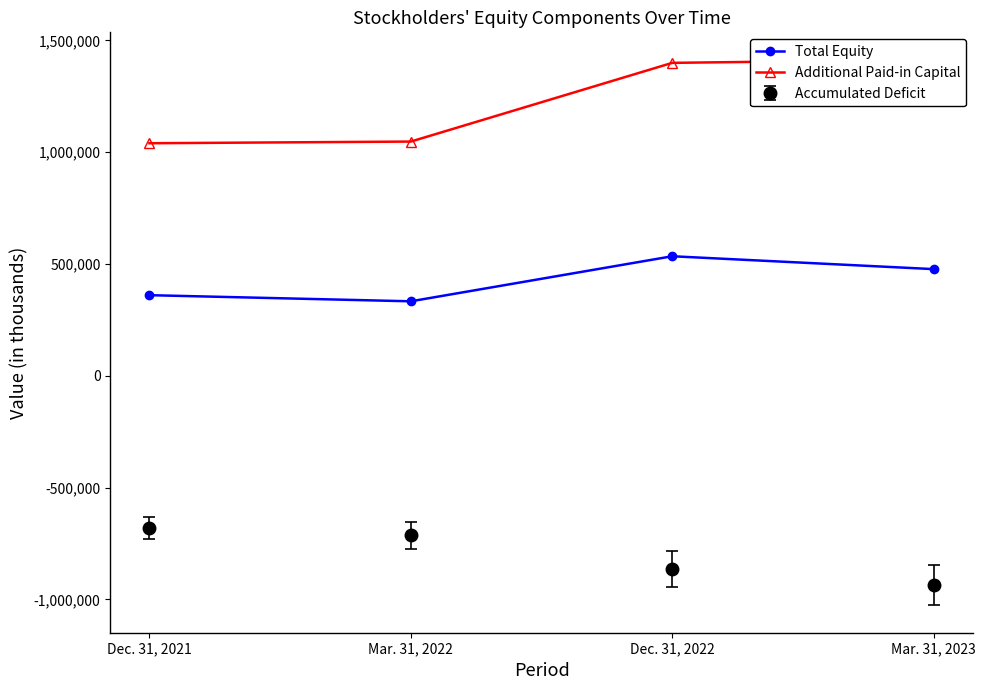

What position from the right is Dec. 31, 2022?

2